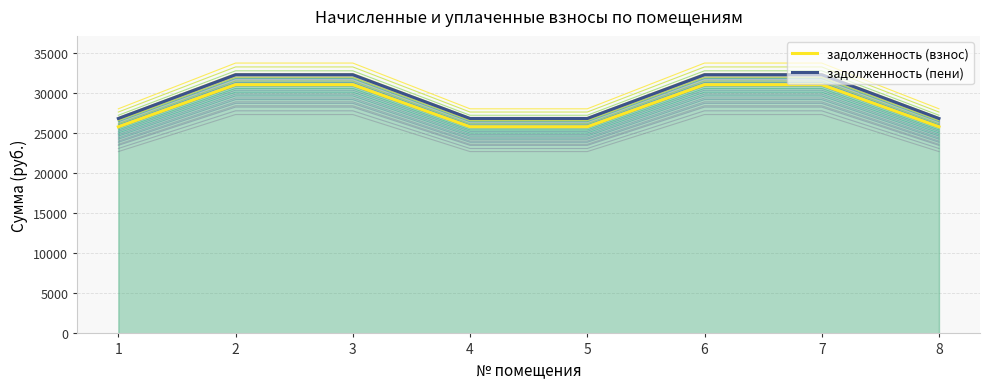

What is the value of the задолженность (пени) point at the 2nd from the left?

32285.8